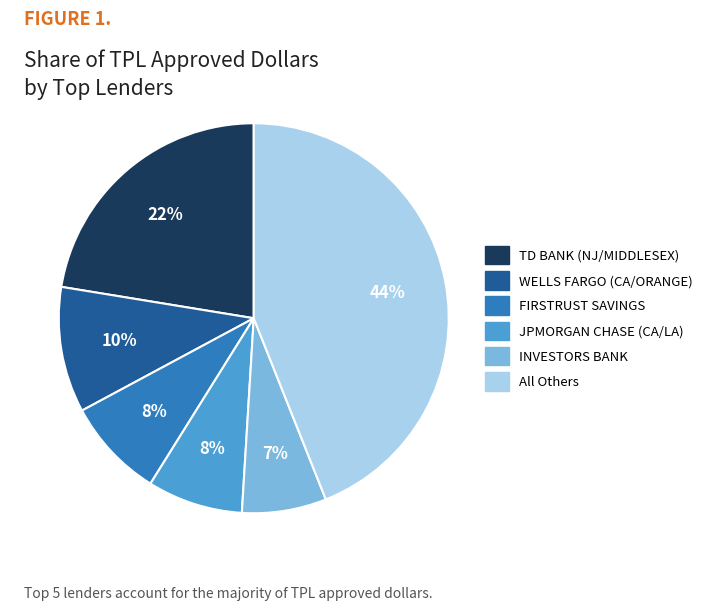

To the nearest percent, what is the average slice percentage?

17%